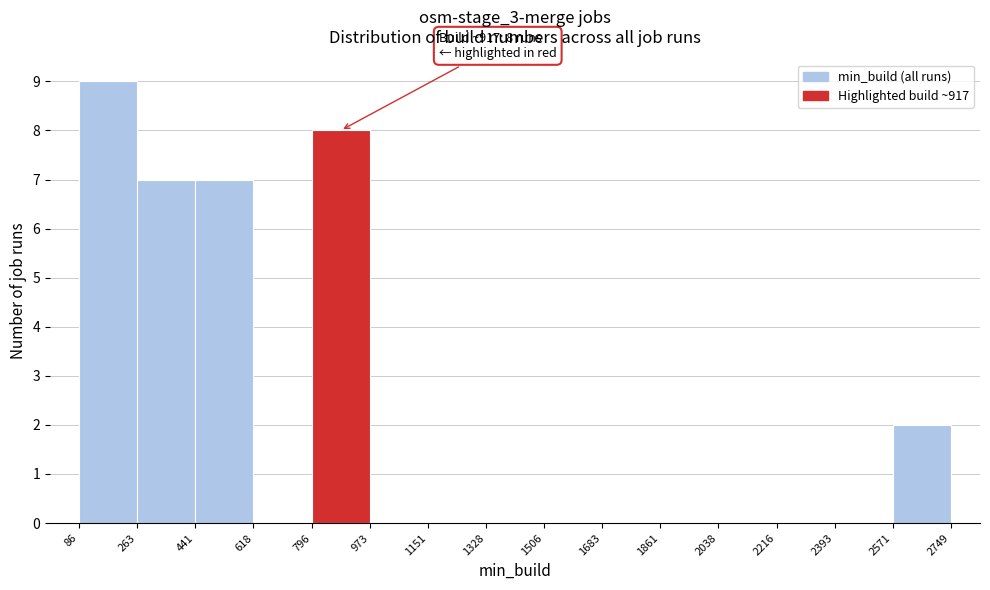

Over which range of the x-axis is the bar tallest?

86 to 263